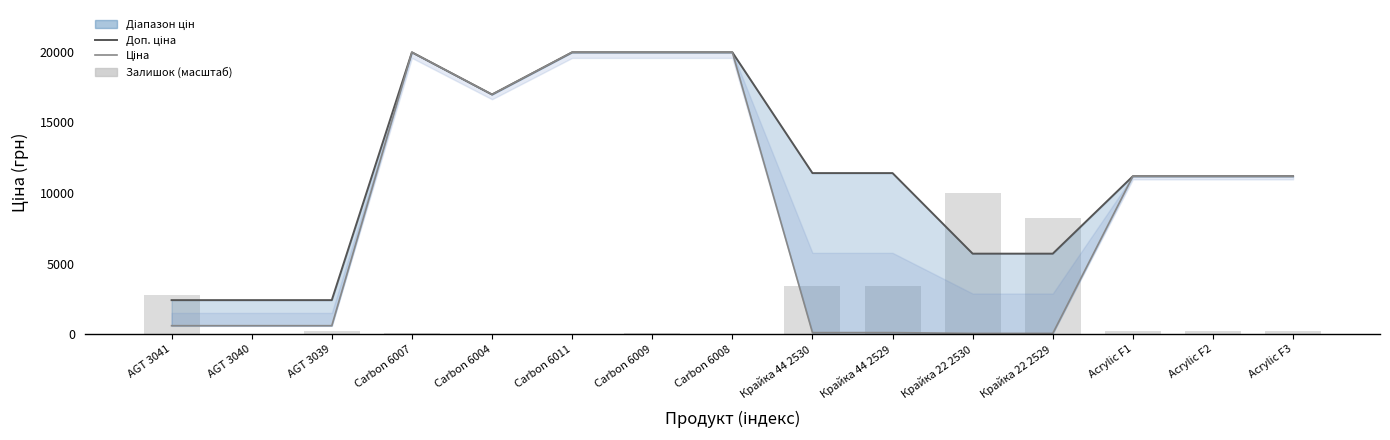

List the labels in order of Ціна value, largest first.

Carbon 6007, Carbon 6011, Carbon 6009, Carbon 6008, Carbon 6004, Acrylic F1, Acrylic F2, Acrylic F3, AGT 3041, AGT 3040, AGT 3039, Крайка 44 2530, Крайка 44 2529, Крайка 22 2530, Крайка 22 2529